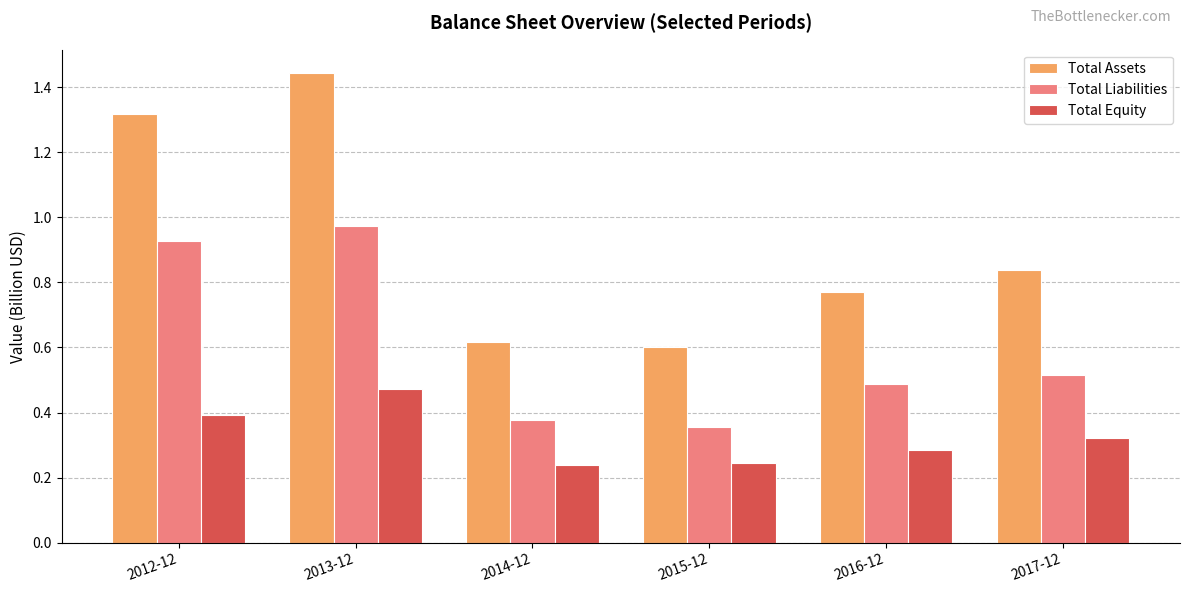

What are all the series names shown in the legend?

Total Assets, Total Liabilities, Total Equity